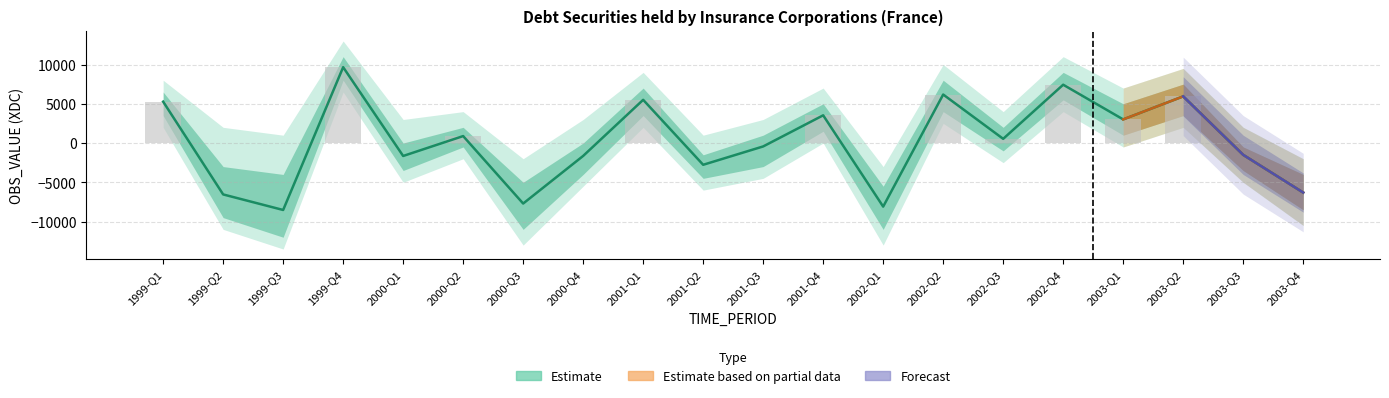

What is the difference between the maximum and minimum values?

18190